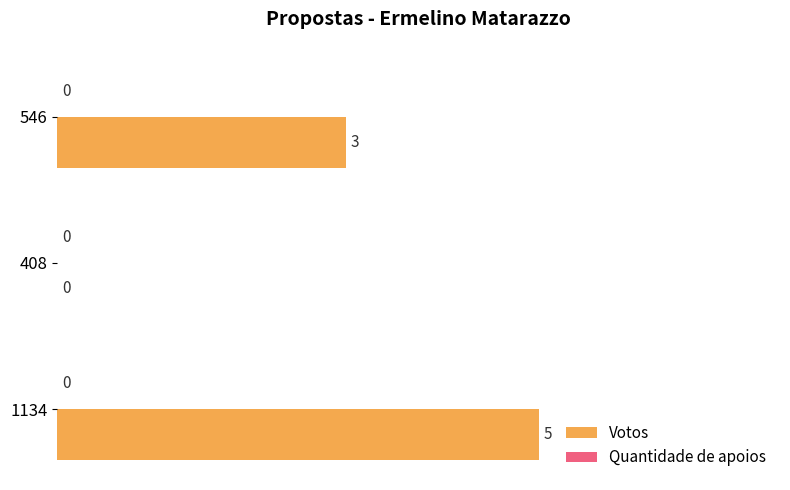

Between 546 and 408, which is larger?

546